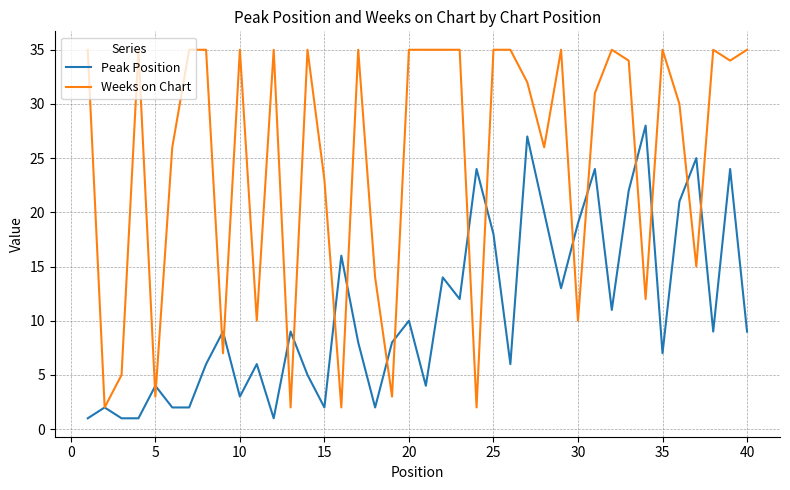

Which series has the widest spread of values?

Weeks on Chart